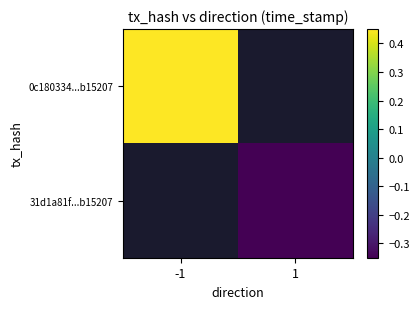

At how many categories does at least one series exceed 0?

1